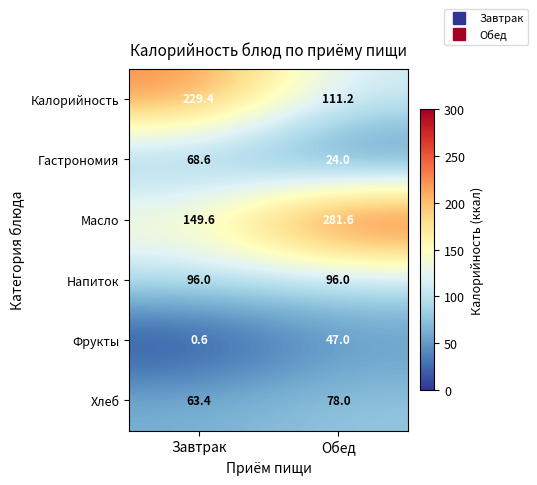

List the series in order of their peak value, highest first.

Масло, Калорийность, Напиток, Хлеб, Гастрономия, Фрукты